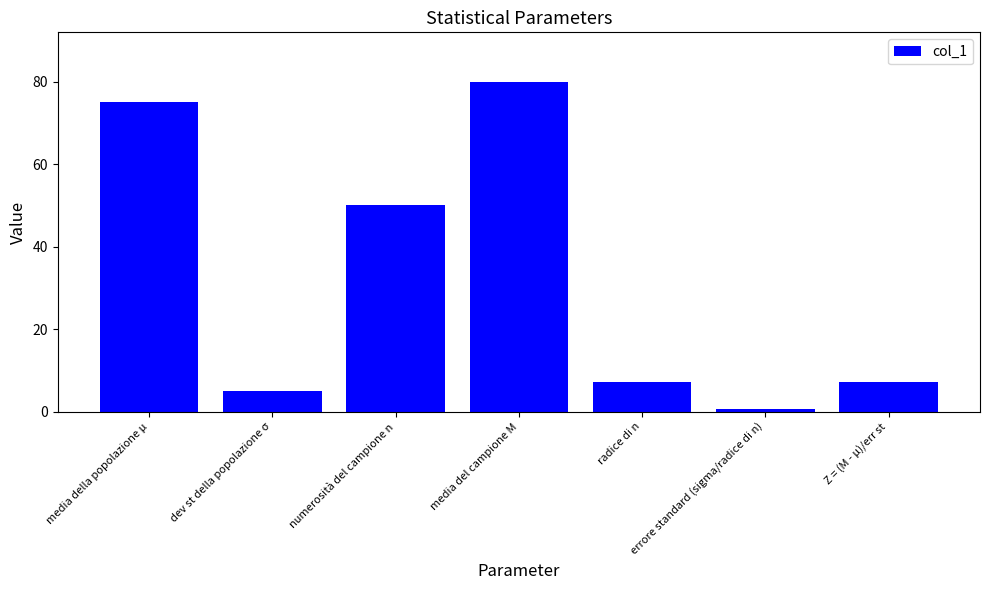

Which label corresponds to the largest value in the chart?

media del campione M